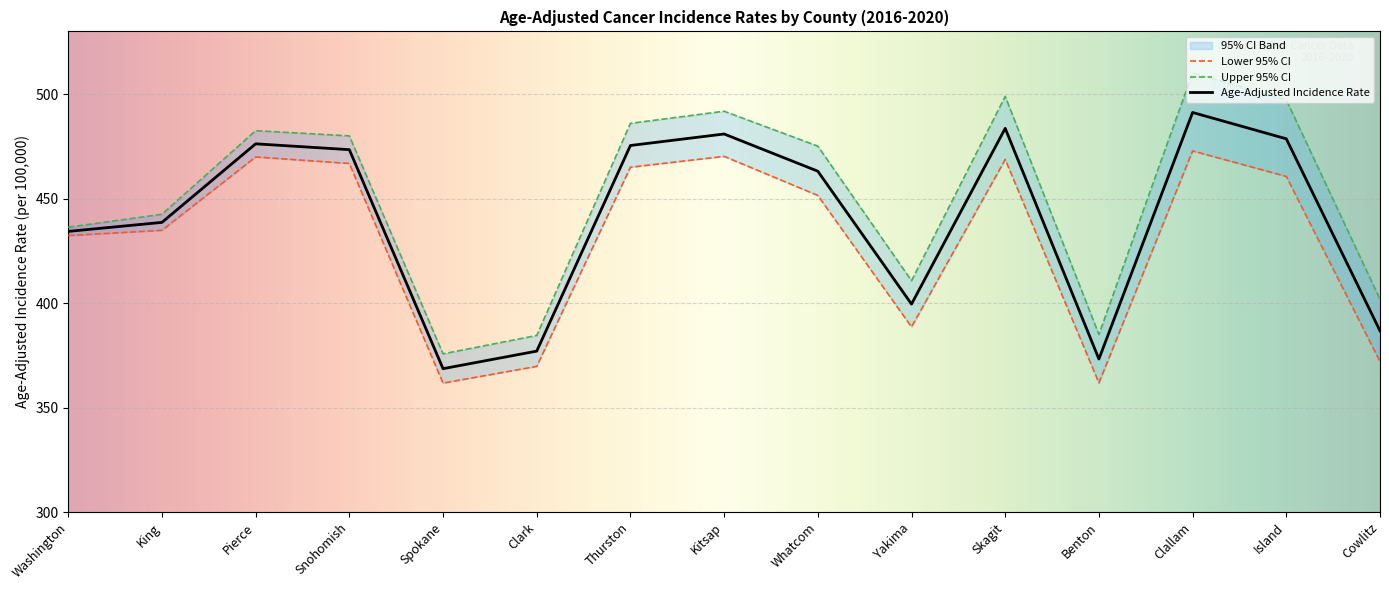

At which category does the chart reach its peak across all series?

Clallam